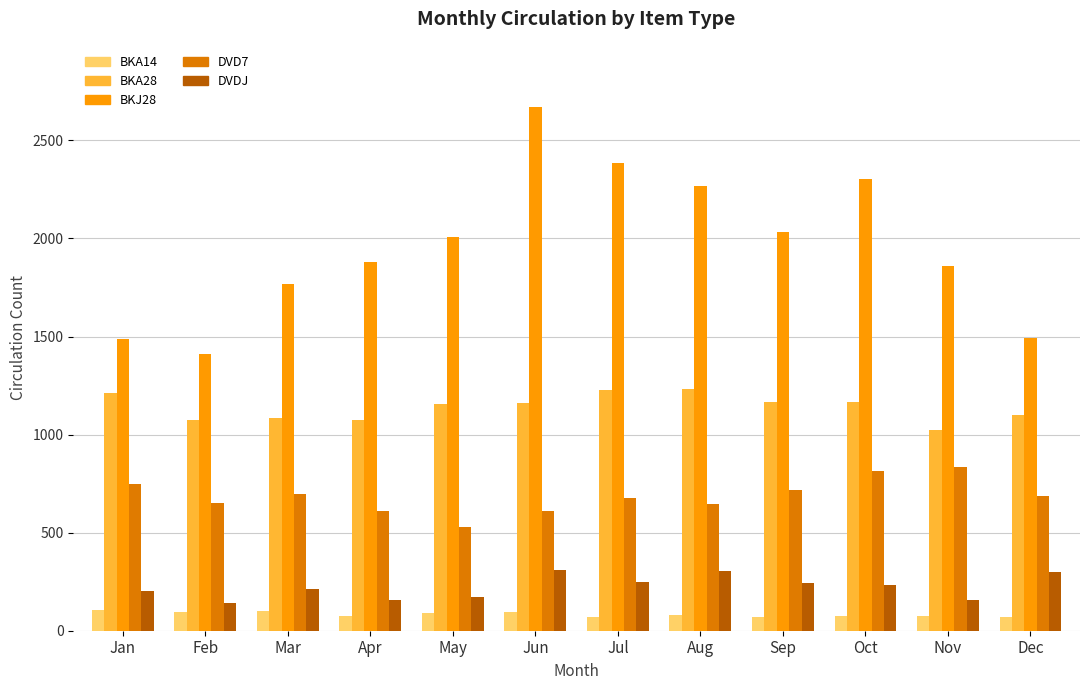

Which label corresponds to the largest value in the chart?

Jun